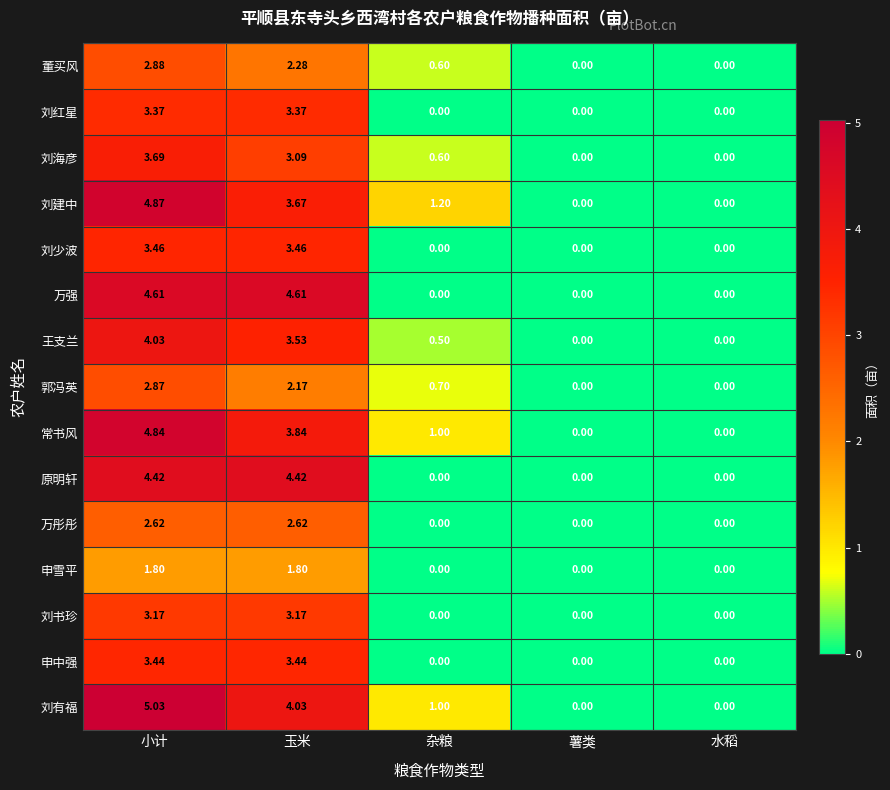

Which series has the largest total across all categories?

刘有福